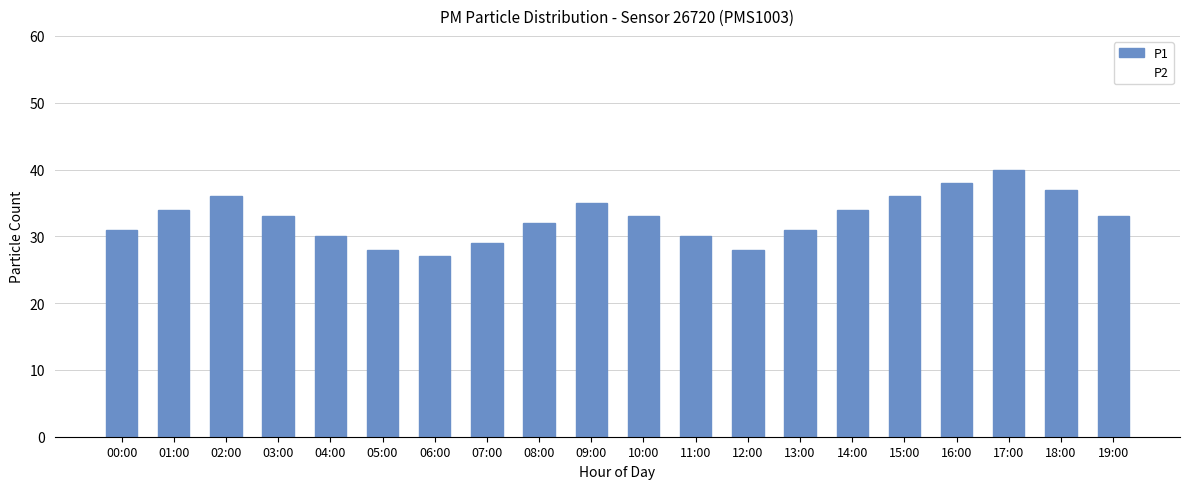

At which category does the chart reach its minimum across all series?

06:00